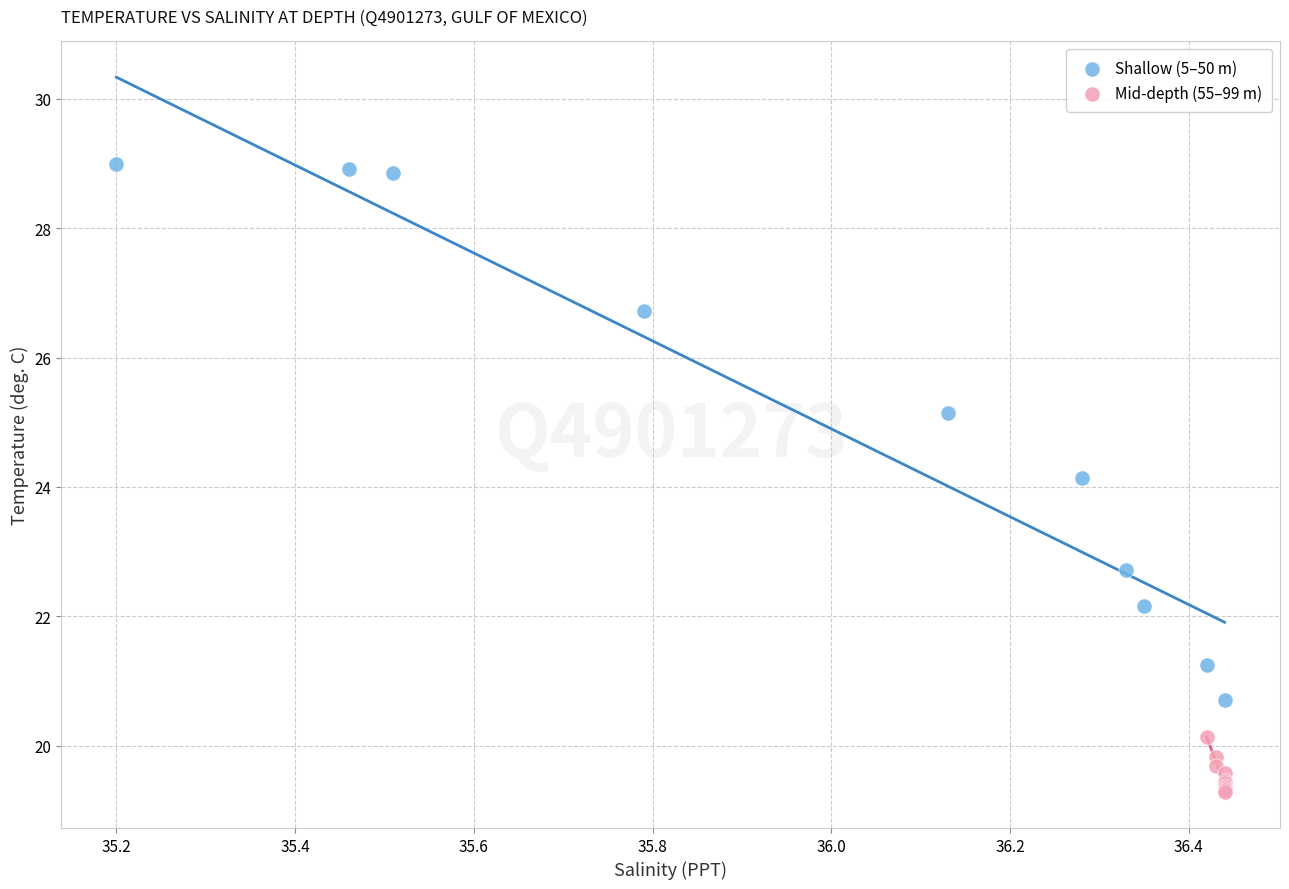

Which series has the widest spread of Y values?

Shallow (5–50 m)